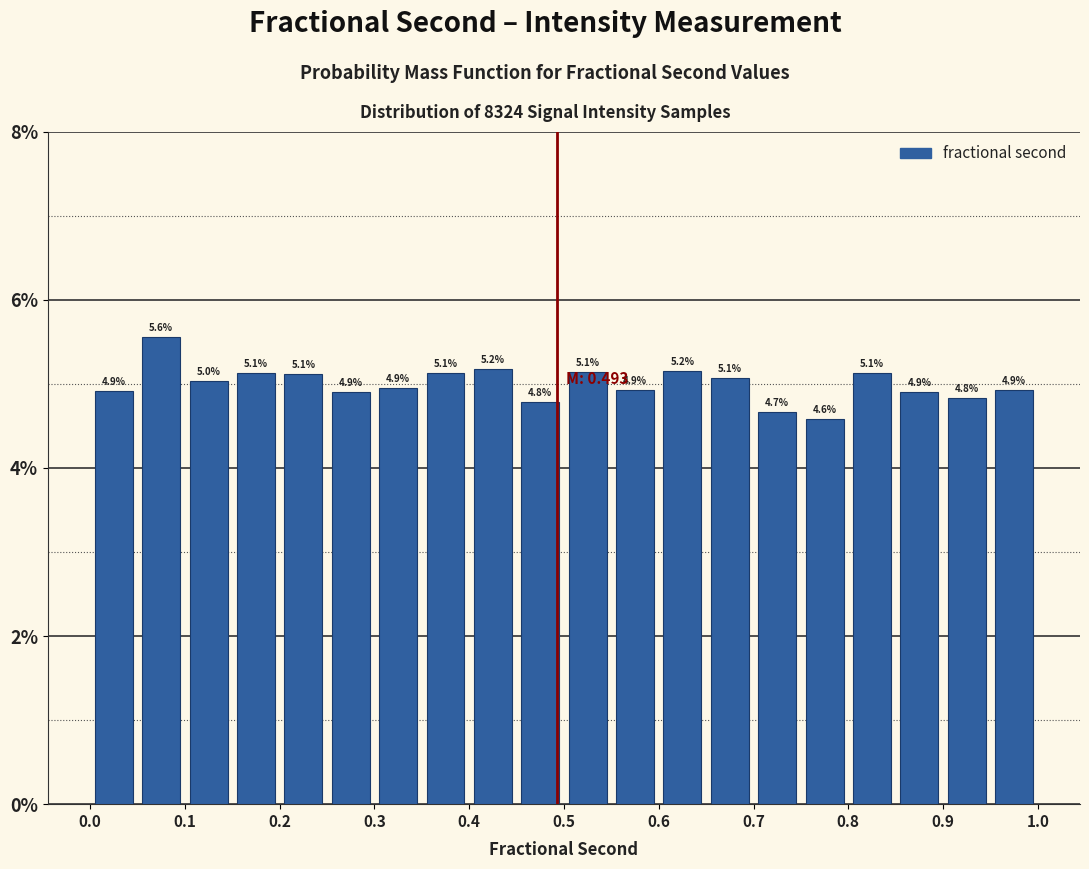

Which range on the x-axis has the tallest bar?

0.05 to 0.10